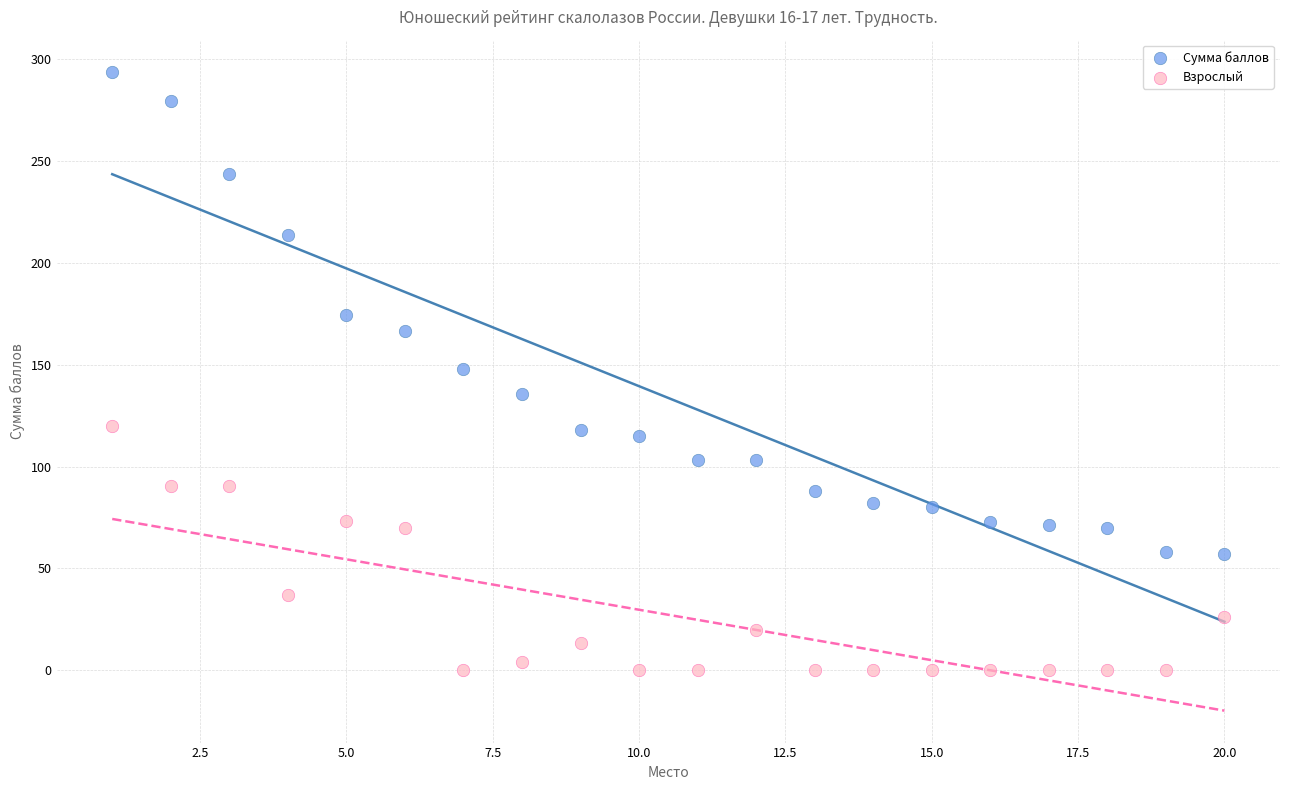

Which series has the largest Y range (max minus min)?

Сумма баллов